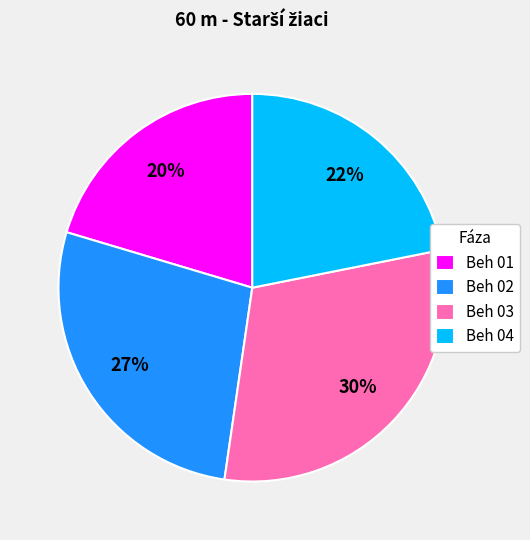

Which slice is the largest?

Beh 03